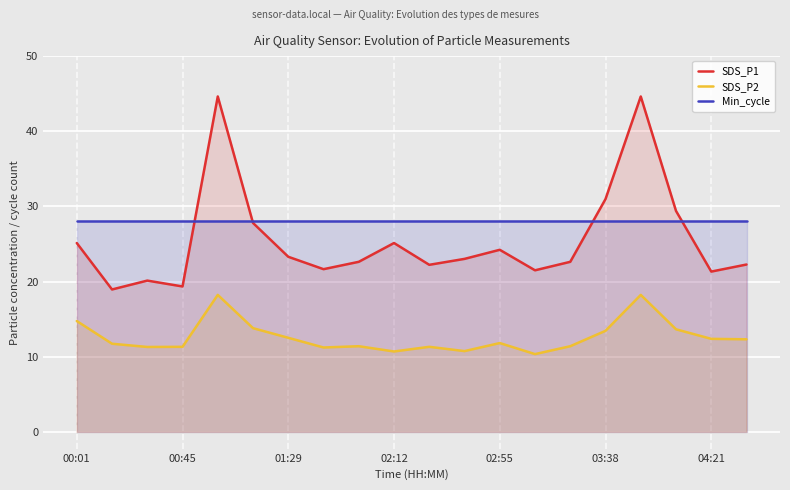

How many values in the SDS_P2 series are below 11?

3